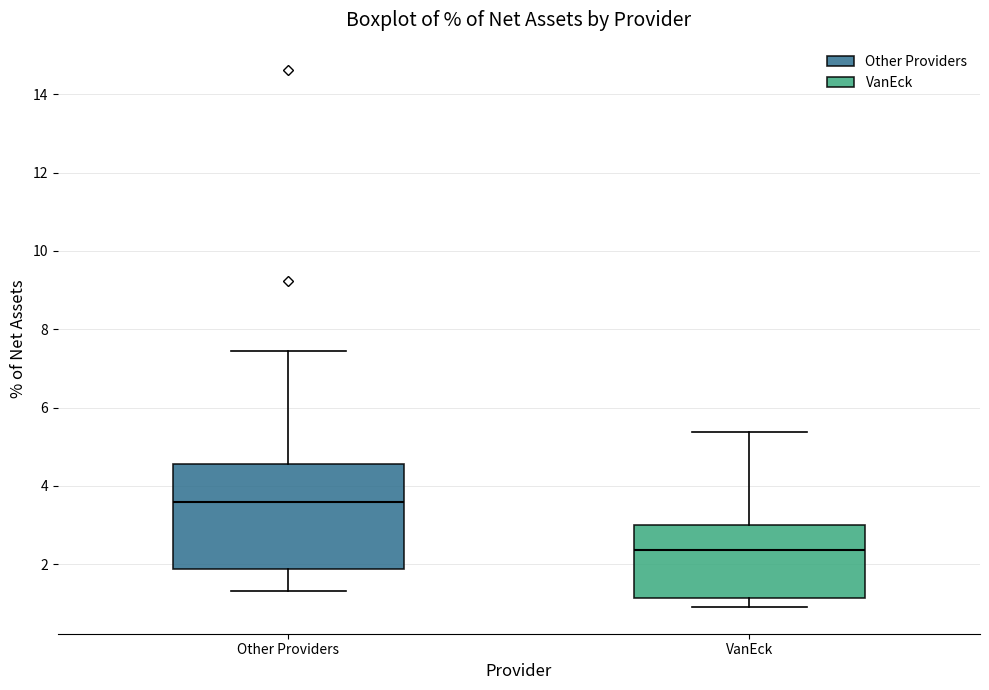

Reading left to right, transcribe this box plot: for each box, give where its median line is, the range the box spans, and where its two whiskers end, as read against the y-axis. The values are not printed on the chart, so give them approximately, as read against the axis.

Other Providers: median 3.6, box 1.8 to 4.6, whiskers 1.4 to 7.4
VanEck: median 2.4, box 1.2 to 3.0, whiskers 1.0 to 5.4